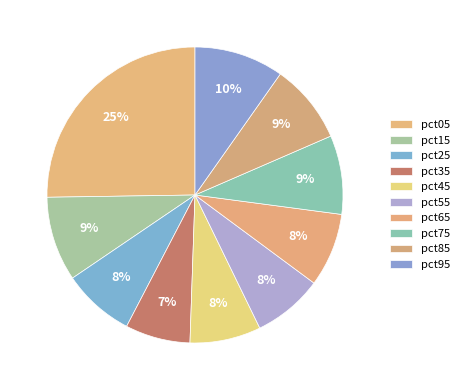

Count the number of slices in the pie.

10